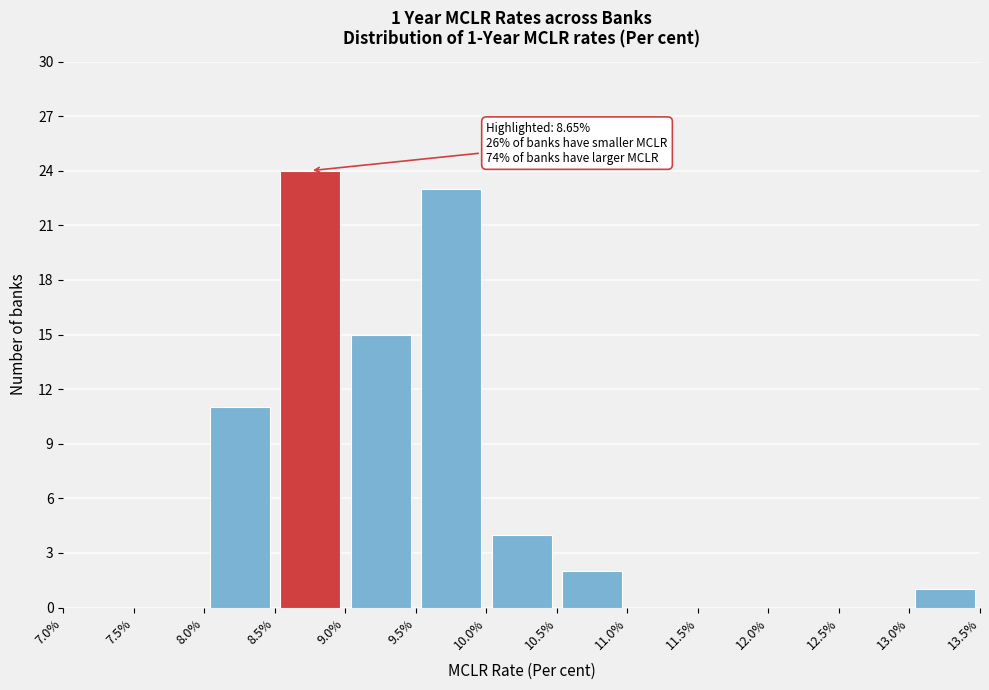

Which range on the x-axis has the tallest bar?

8.5% to 9.0%